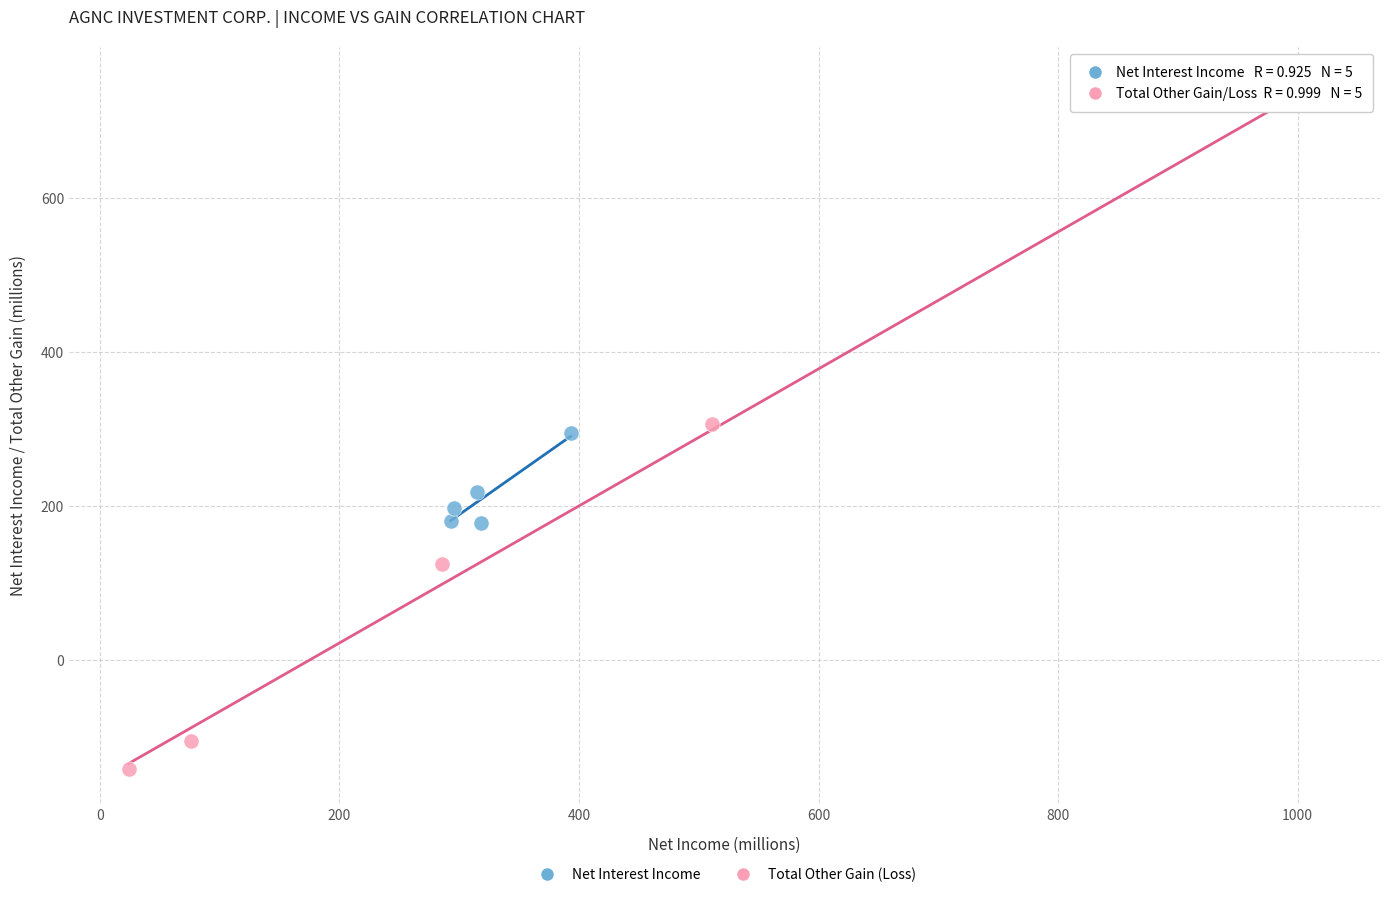

Which series reaches the maximum Y coordinate?

Total Other Gain (Loss)